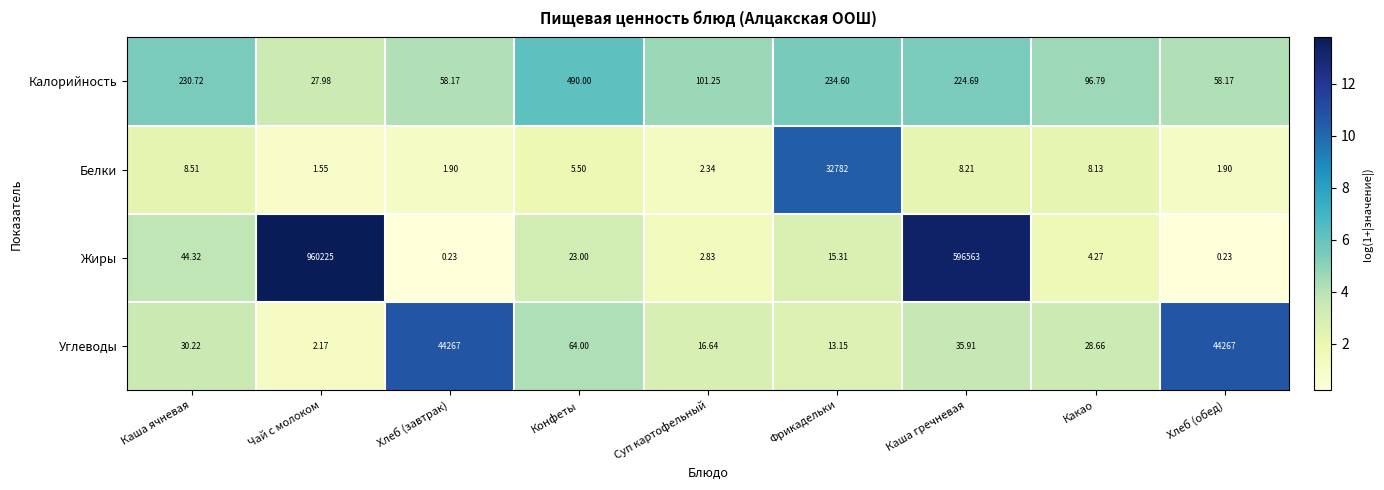

At which label does Калорийность first exceed 101?

Каша ячневая